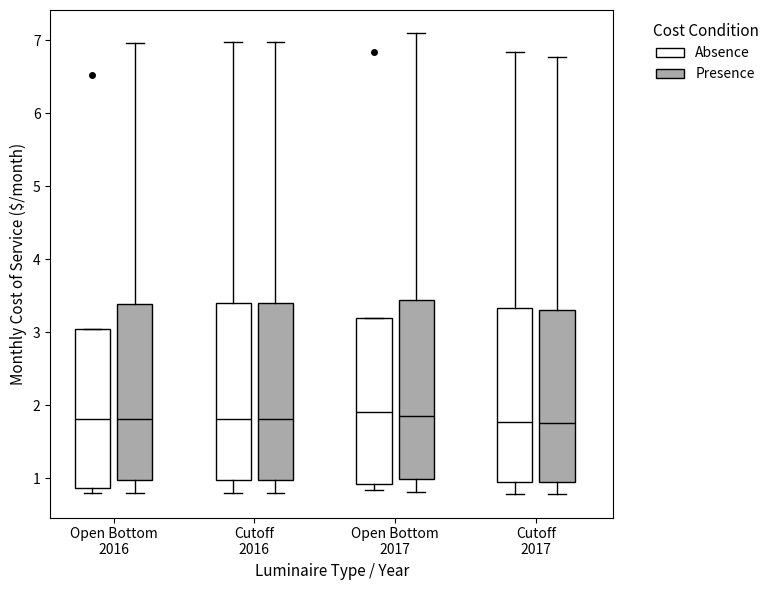

Reading left to right, read every box against the y-axis: the position of its median line, the range the box covers, and the ends of its whiskers. The values are not printed on the chart, so give them approximately, as read against the axis.

Open Bottom 2016 (Absence): median 1.8, box 0.9 to 3.0, whiskers 0.8 to 3.0
Open Bottom 2016 (Presence): median 1.8, box 1.0 to 3.4, whiskers 0.8 to 7.0
Cutoff 2016 (Absence): median 1.8, box 1.0 to 3.4, whiskers 0.8 to 7.0
Cutoff 2016 (Presence): median 1.8, box 1.0 to 3.4, whiskers 0.8 to 7.0
Open Bottom 2017 (Absence): median 1.9, box 0.9 to 3.2, whiskers 0.8 to 3.2
Open Bottom 2017 (Presence): median 1.8, box 1.0 to 3.4, whiskers 0.8 to 7.1
Cutoff 2017 (Absence): median 1.8, box 1.0 to 3.3, whiskers 0.8 to 6.8
Cutoff 2017 (Presence): median 1.8, box 0.9 to 3.3, whiskers 0.8 to 6.8